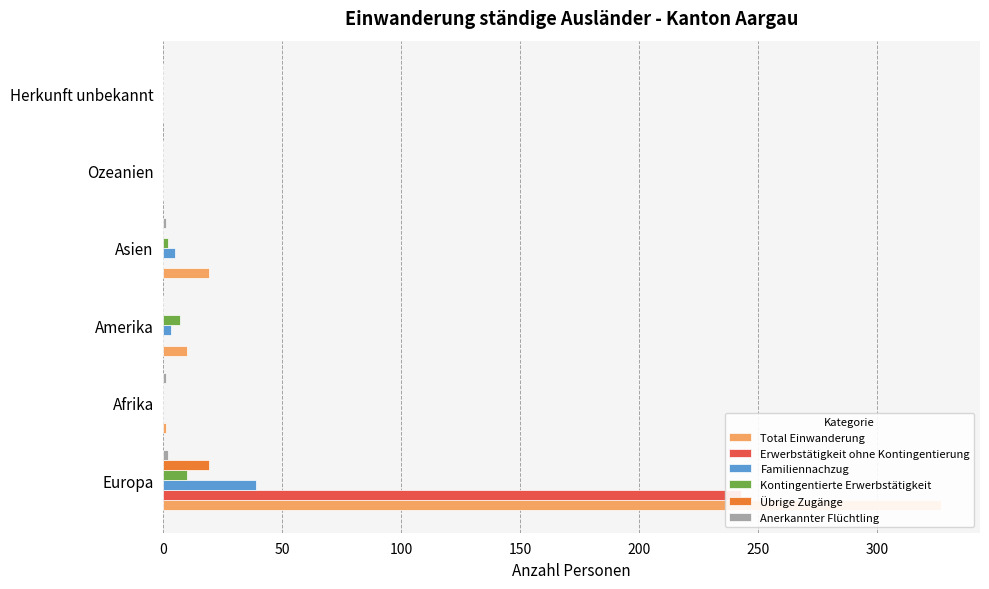

Reading left to right, list all the values displayed in this chart.

Total Einwanderung: 327	1	10	19	0	0
Erwerbstätigkeit ohne Kontingentierung: 243	0	0	0	0	0
Familiennachzug: 39	0	3	5	0	0
Kontingentierte Erwerbstätigkeit: 10	0	7	2	0	0
Übrige Zugänge: 19	0	0	0	0	0
Anerkannter Flüchtling: 2	1	0	1	0	0